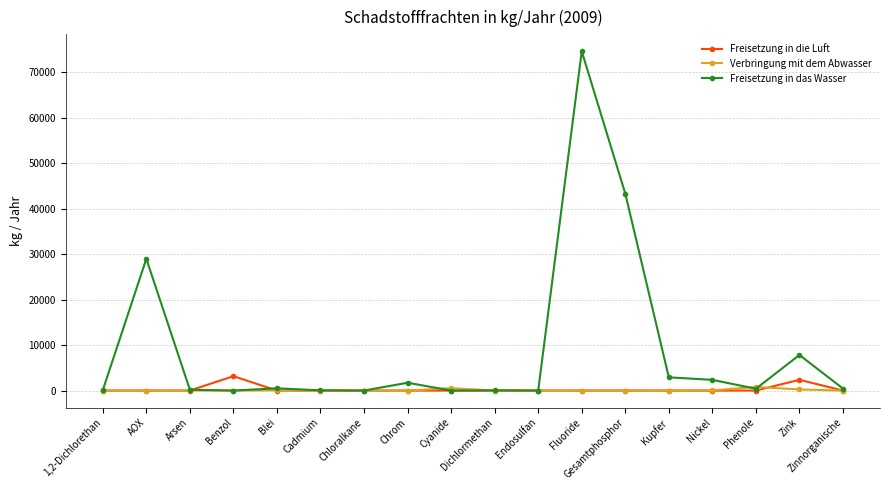

What is the greatest value displayed?

74600